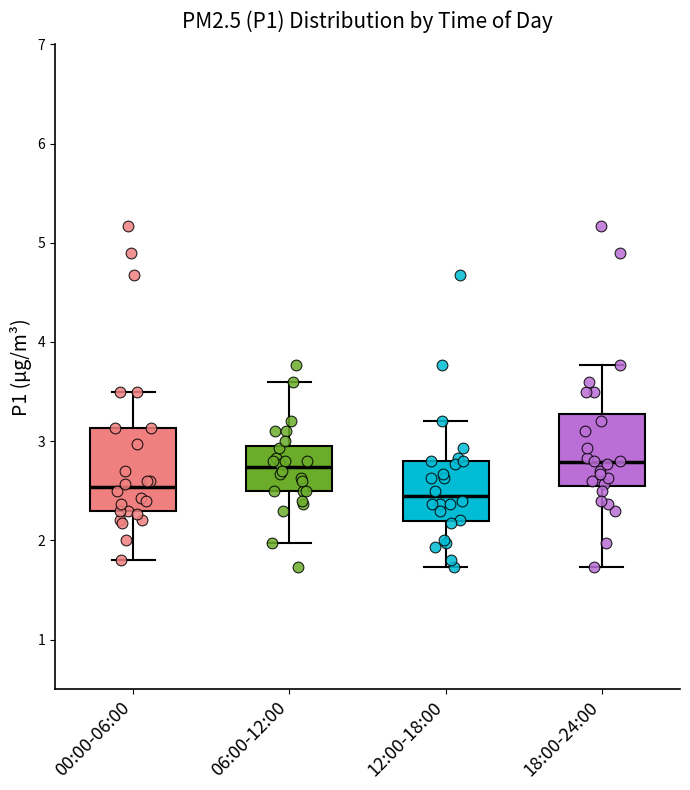

Reading left to right, transcribe this box plot: for each box, give where its median line is, the range the box spans, and where its two whiskers end, as read against the y-axis. The values are not printed on the chart, so give them approximately, as read against the axis.

00:00-06:00: median 2.5, box 2.3 to 3.1, whiskers 1.8 to 3.5
06:00-12:00: median 2.7, box 2.5 to 2.9, whiskers 2.0 to 3.6
12:00-18:00: median 2.5, box 2.2 to 2.8, whiskers 1.7 to 3.2
18:00-24:00: median 2.8, box 2.6 to 3.3, whiskers 1.7 to 3.8